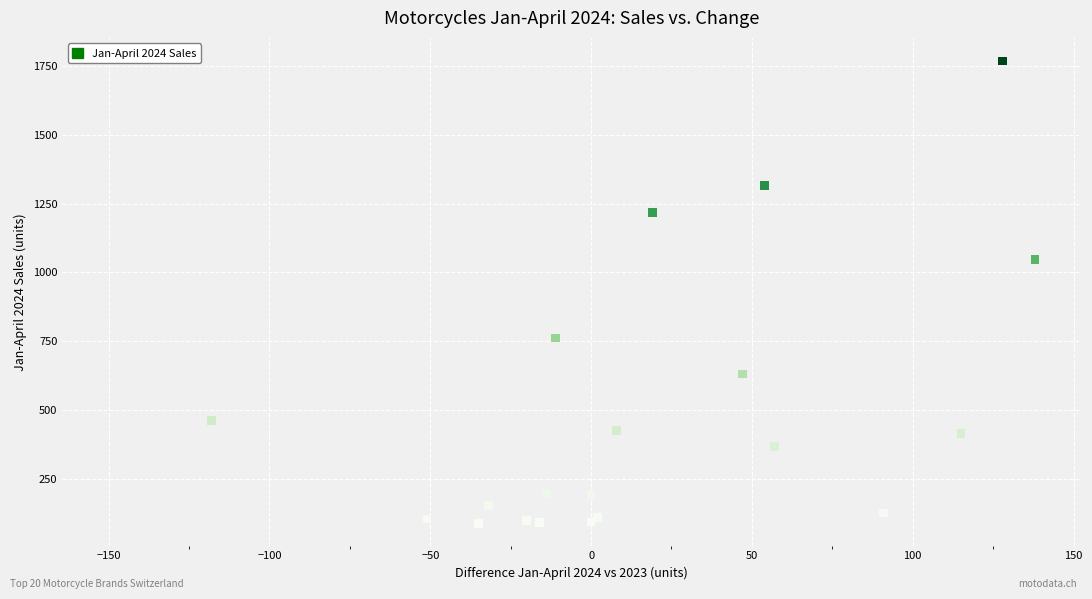

What Y value in the scatter plot is closest to 928?

1048